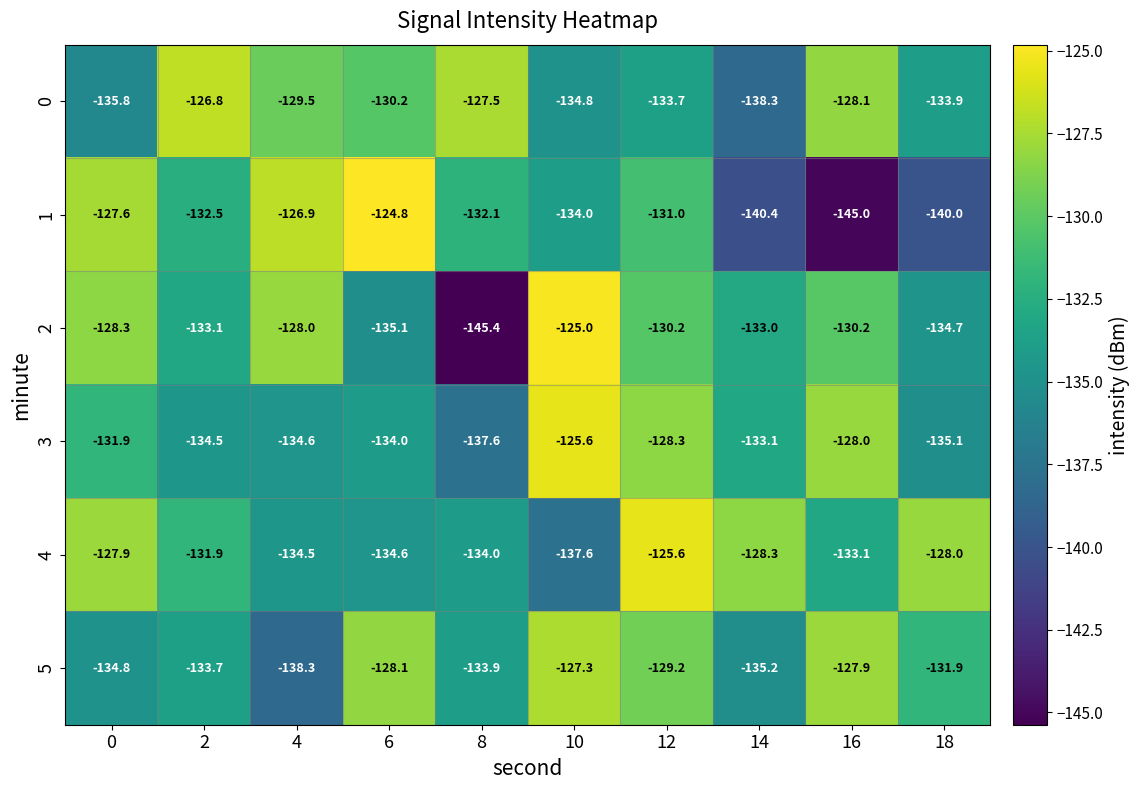

How many values in the 4 series exceed -131?

4